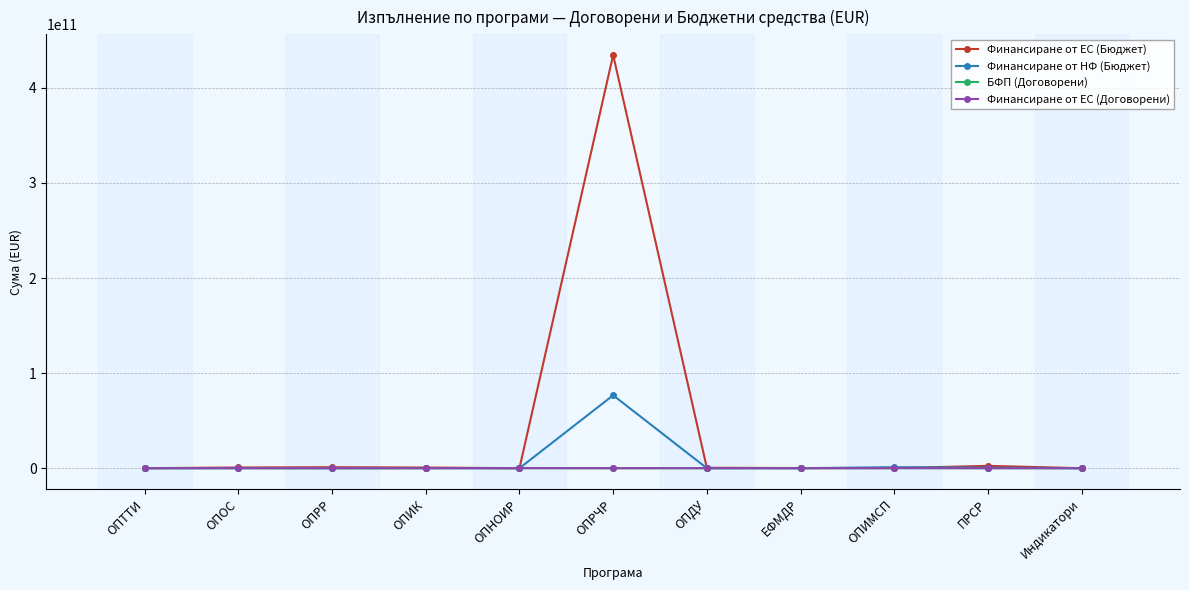

Which series has the largest range (max minus min)?

Финансиране от ЕС (Бюджет)